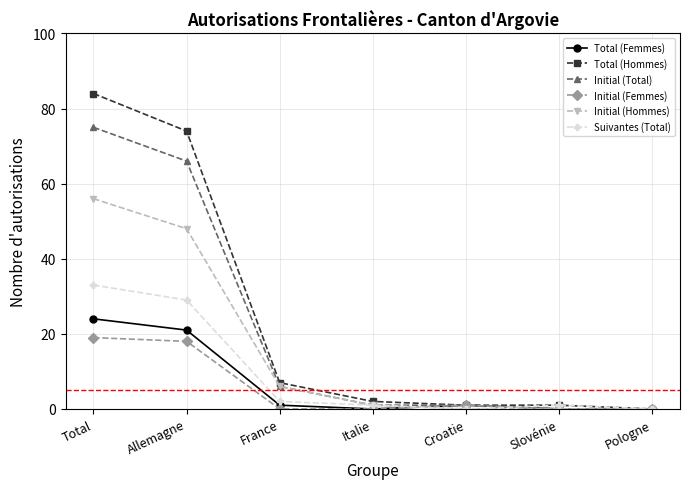

The Initial (Hommes) series shows -20 at Pologne. True or false?

False